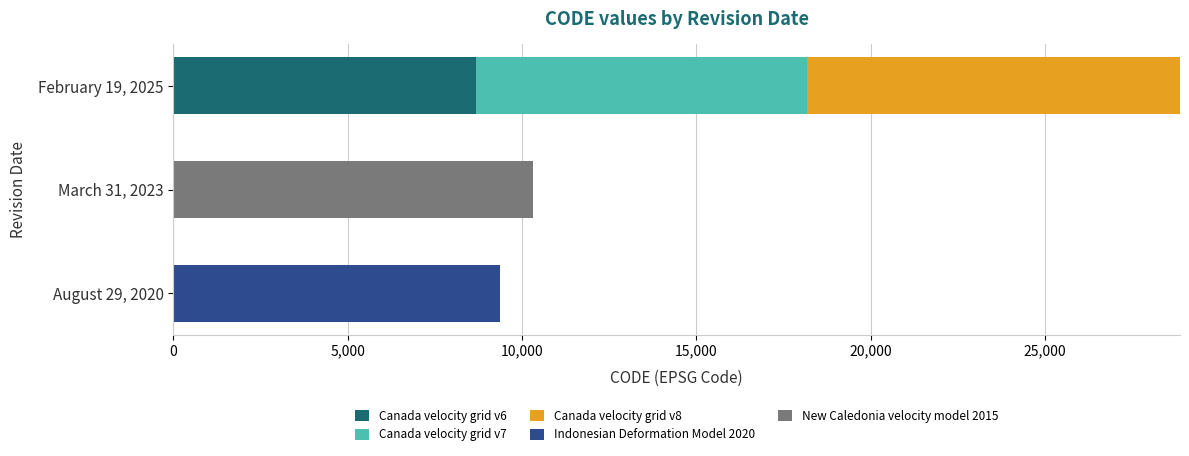

At which category is the sum across all series the highest?

February 19, 2025